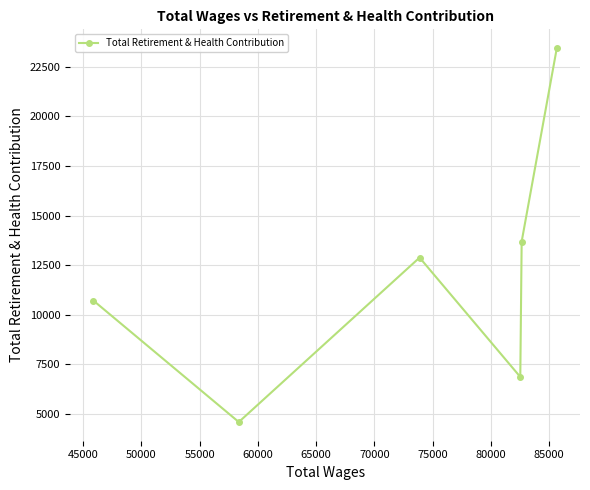

Count the number of values greater than 12879.

2